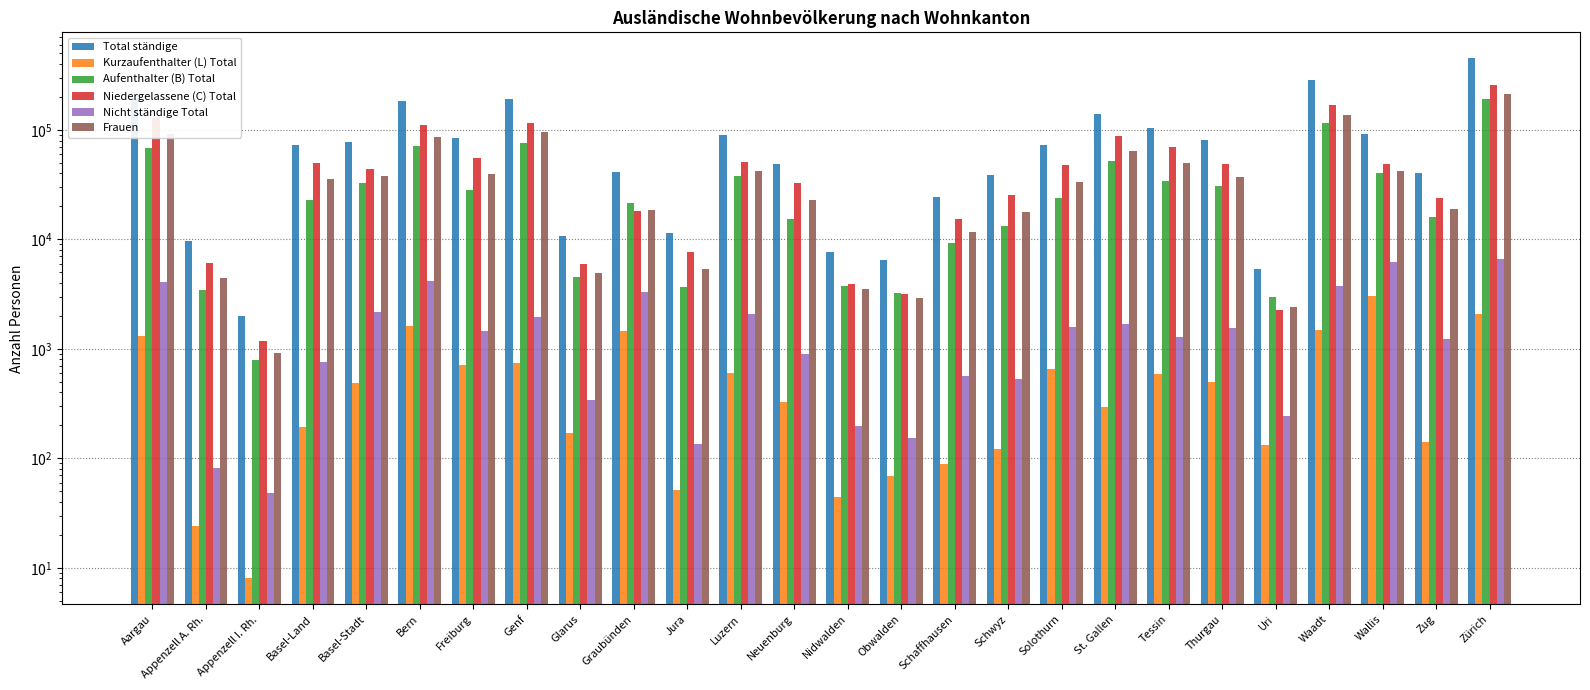

What is the difference between the highest and lowest values at Jura?

11315